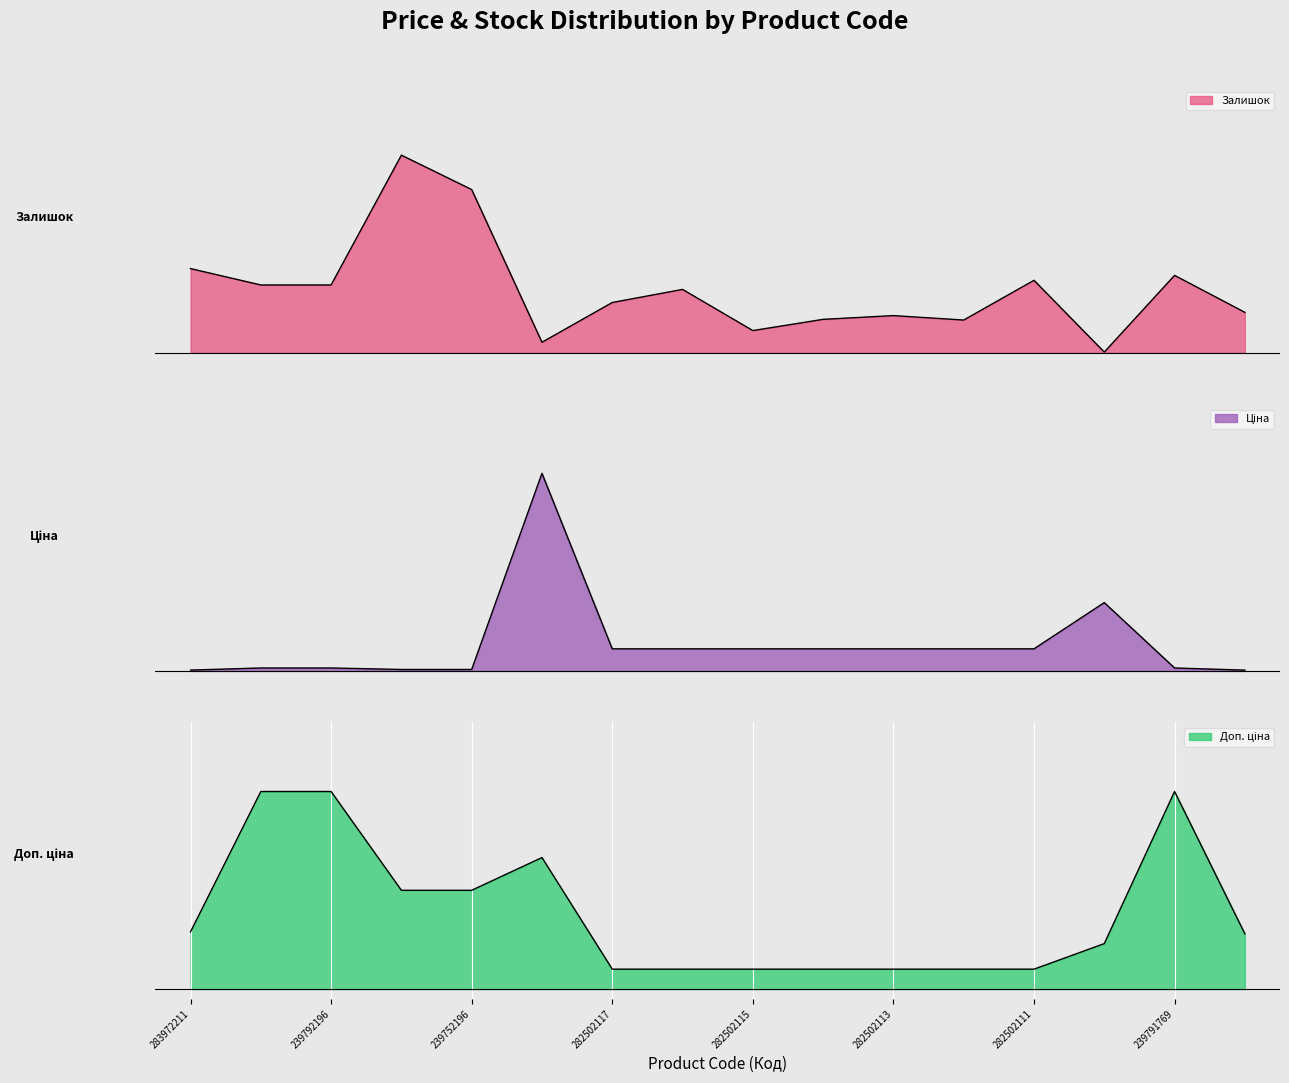

At how many categories does at least one series exceed 0?

16